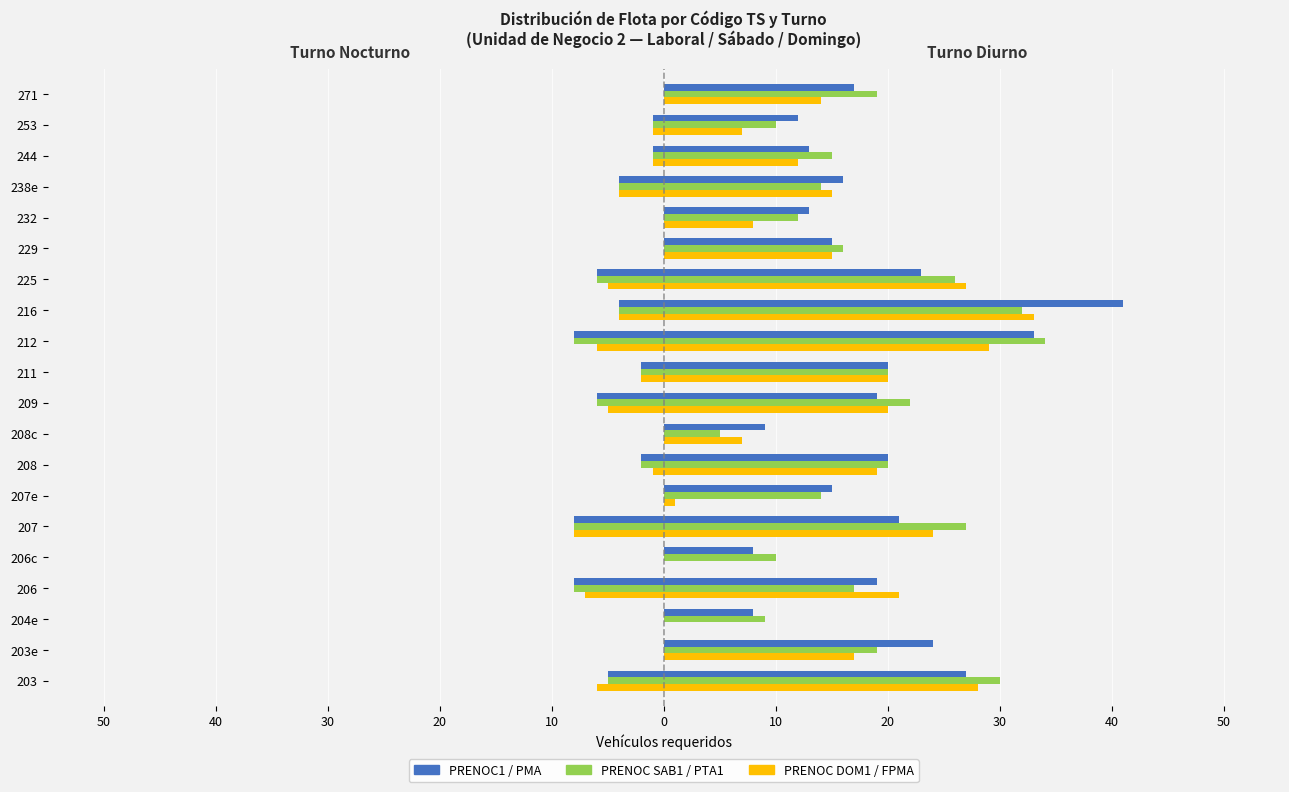

What is the value of the PRENOC SAB1 bar at the 1st from the left?

-5